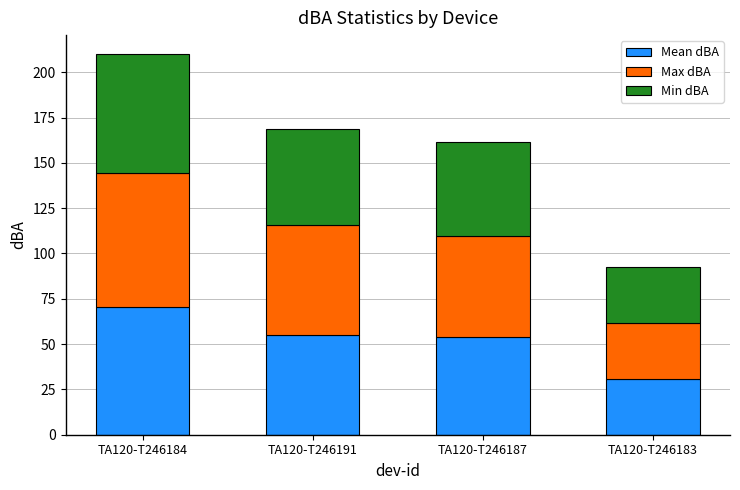

How many data points does each series have?

4